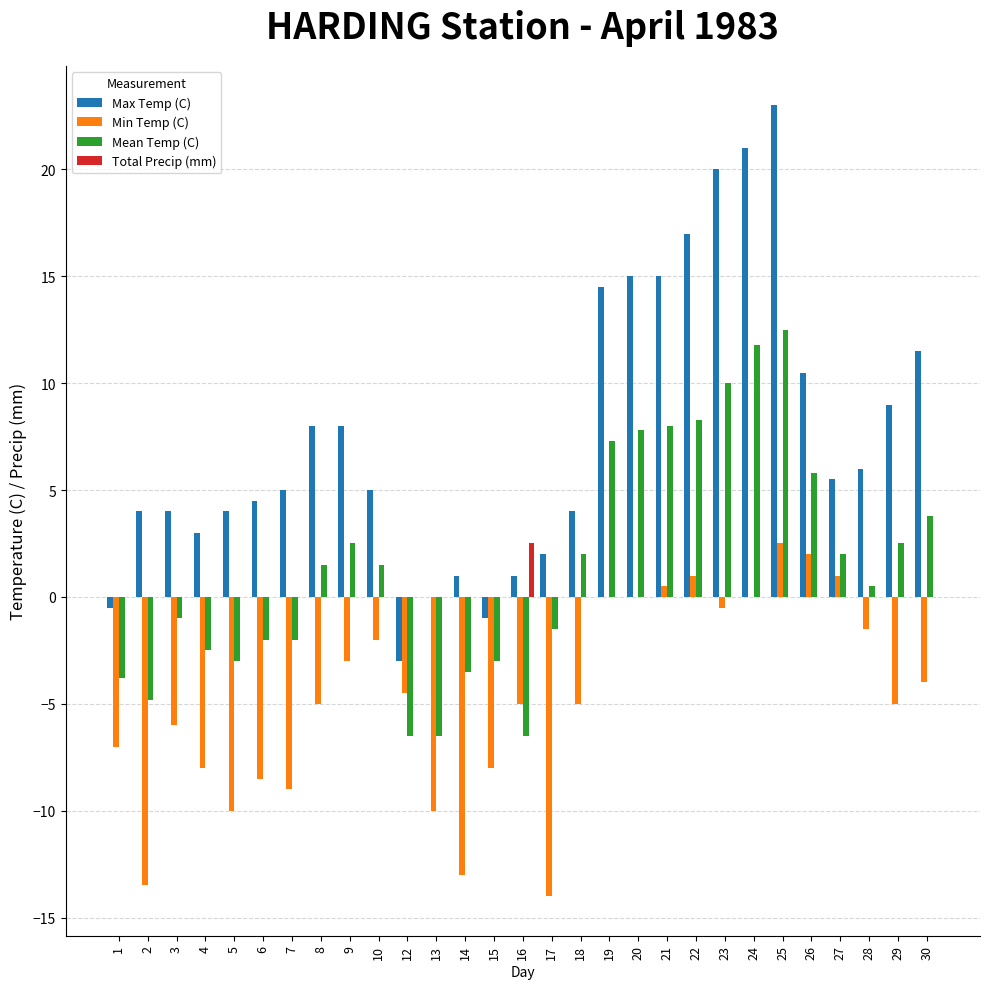

Reading right to left, what are all the values shown in this chart?

Max Temp (C): 11.5	9.0	6.0	5.5	10.5	23.0	21.0	20.0	17.0	15.0	15.0	14.5	4.0	2.0	1.0	-1.0	1.0	0.0	-3.0	5.0	8.0	8.0	5.0	4.5	4.0	3.0	4.0	4.0	-0.5
Min Temp (C): -4.0	-5.0	-1.5	1.0	2.0	2.5	0.0	-0.5	1.0	0.5	0.0	0.0	-5.0	-14.0	-5.0	-8.0	-13.0	-10.0	-4.5	-2.0	-3.0	-5.0	-9.0	-8.5	-10.0	-8.0	-6.0	-13.5	-7.0
Mean Temp (C): 3.8	2.5	0.5	2.0	5.8	12.5	11.8	10.0	8.3	8.0	7.8	7.3	2.0	-1.5	-6.5	-3.0	-3.5	-6.5	-6.5	1.5	2.5	1.5	-2.0	-2.0	-3.0	-2.5	-1.0	-4.8	-3.8
Total Precip (mm): 0.0	0.0	0.0	0.0	0.0	0.0	0.0	0.0	0.0	0.0	0.0	0.0	0.0	0.0	2.5	0.0	0.0	0.0	0.0	0.0	0.0	0.0	0.0	0.0	0.0	0.0	0.0	0.0	0.0